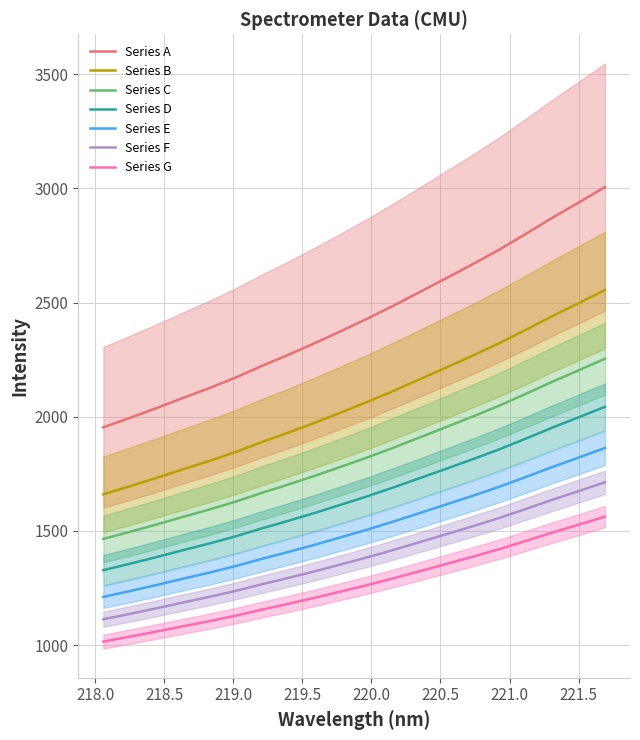

Rank the categories by value from lowest to highest.

218.0596, 218.2508, 218.442, 218.6332, 218.8244, 219.0156, 219.2067, 219.3979, 219.589, 219.7801, 219.9712, 220.1623, 220.3533, 220.5444, 220.7354, 220.9264, 221.1174, 221.3083, 221.4993, 221.6902